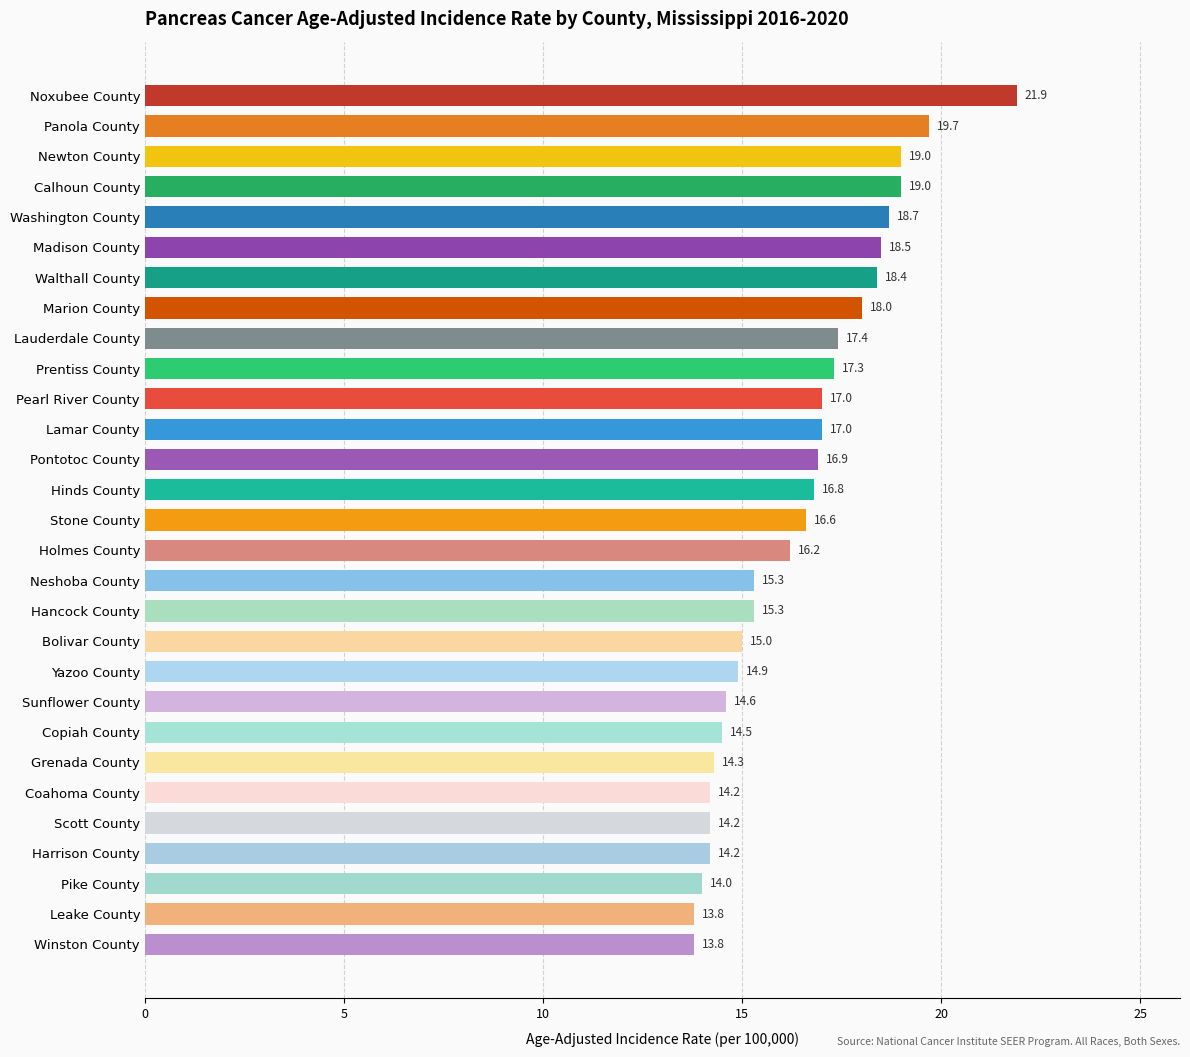

What is the change in value from Madison County to Sunflower County?

-3.9